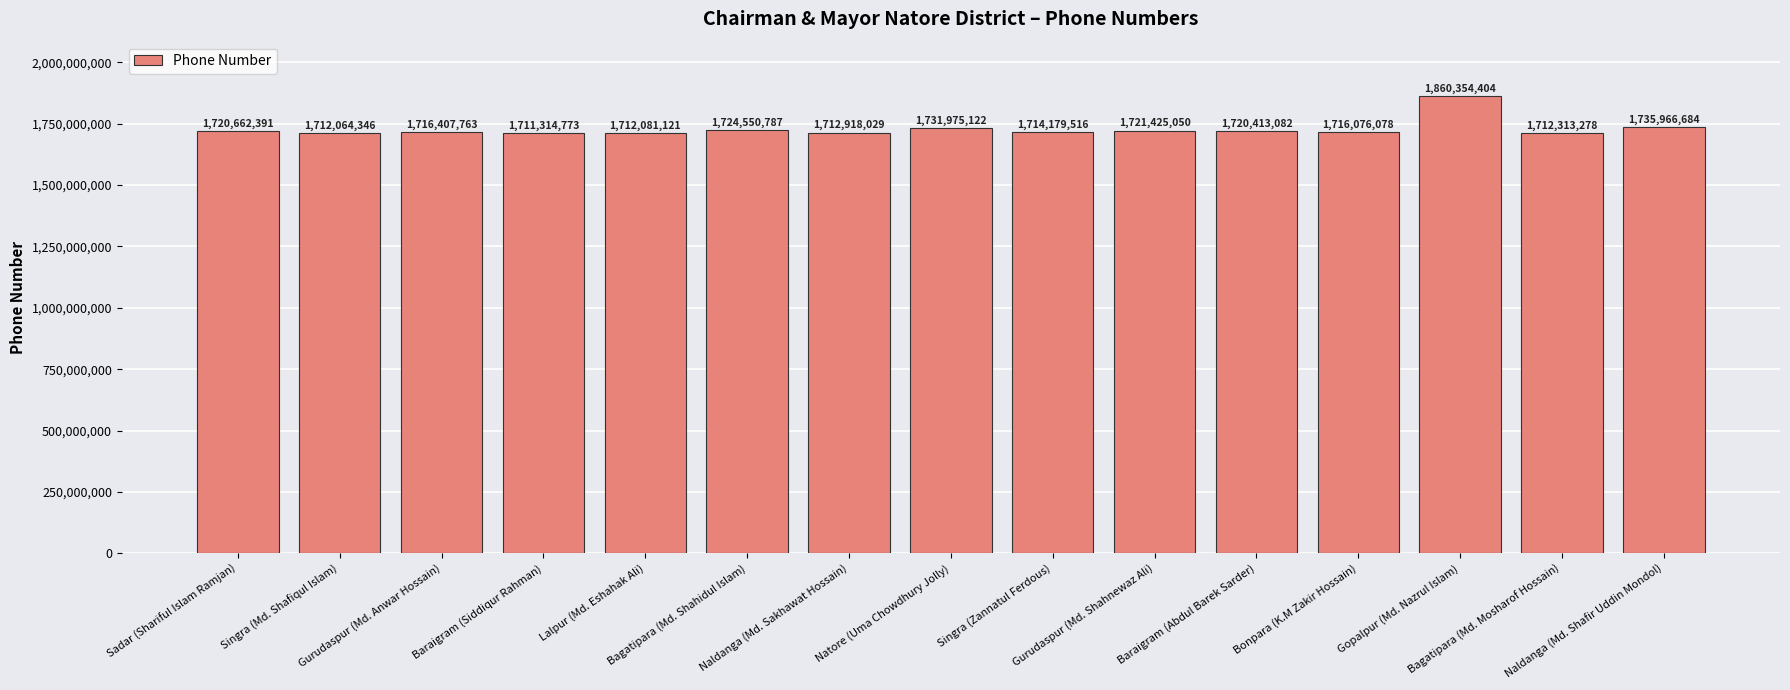

What is the label of the 8th bar from the left?

Natore (Uma Chowdhury Jolly)